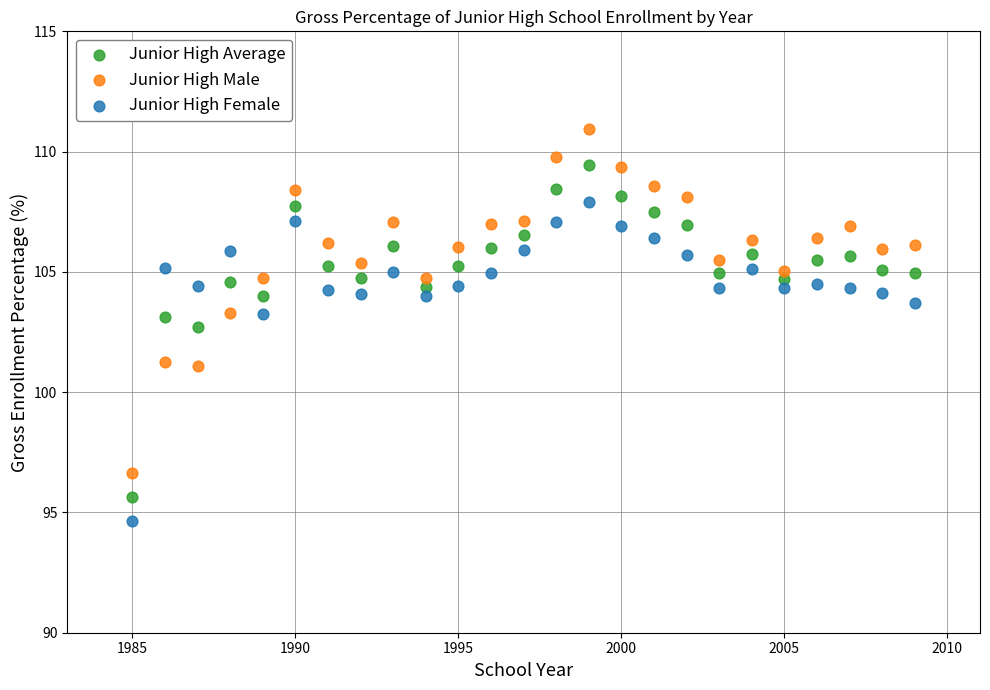

Which series reaches the minimum Y coordinate?

Junior High Female